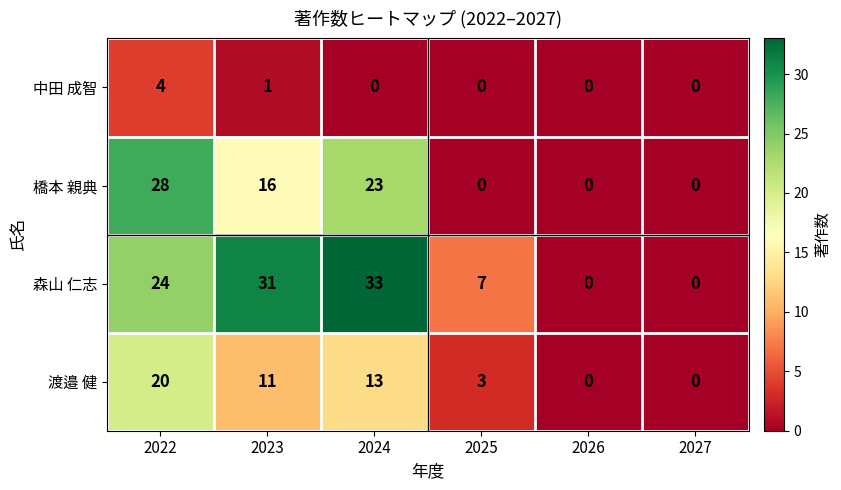

Reading left to right, what are all the values shown in this chart?

中田 成智: 4	1	0	0	0	0
橋本 親典: 28	16	23	0	0	0
森山 仁志: 24	31	33	7	0	0
渡邉 健: 20	11	13	3	0	0